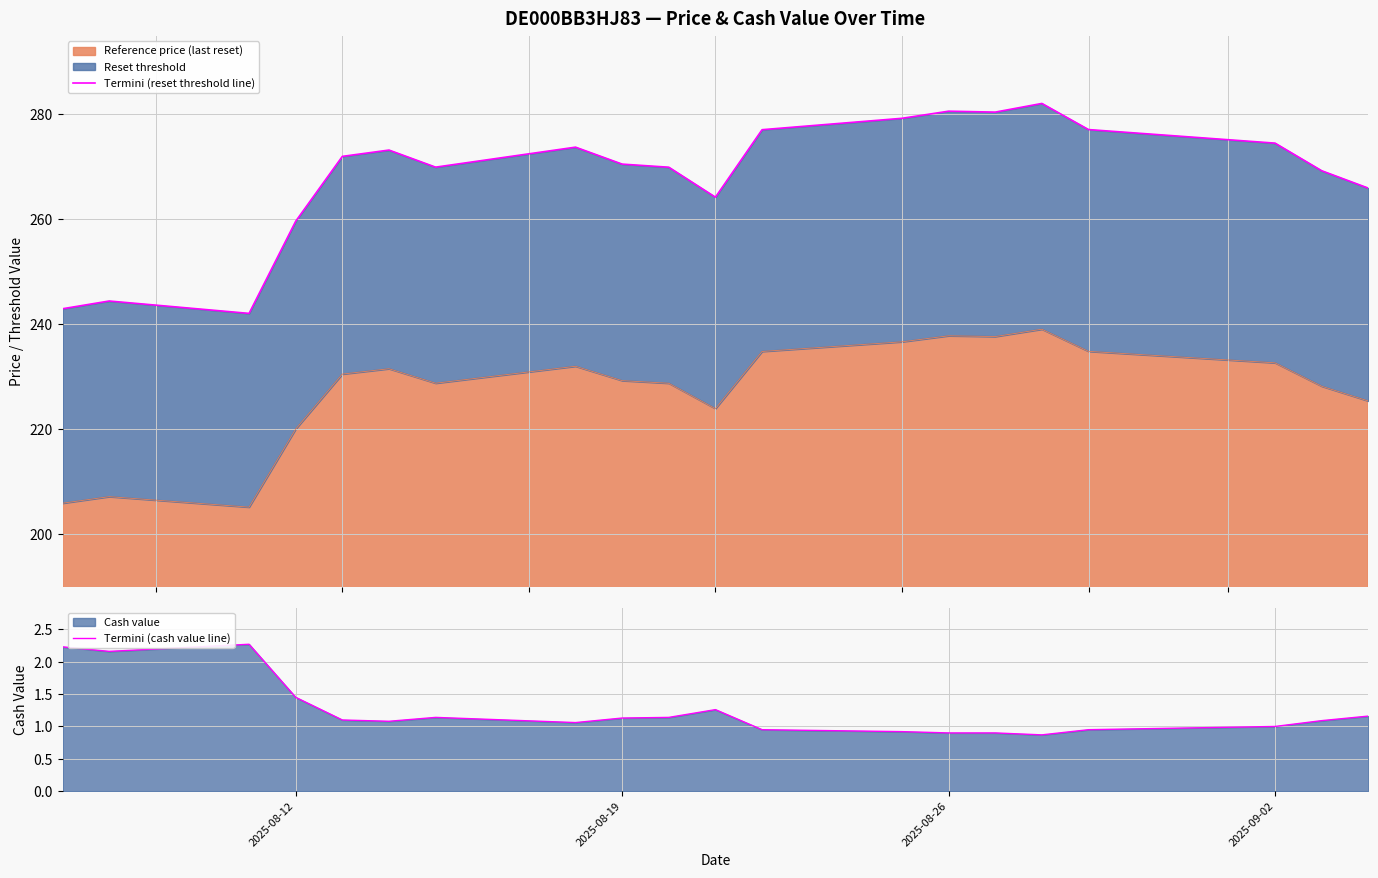

The value of Termini (cash value line) at 2025-08-26 is 1.2. True or false?

False